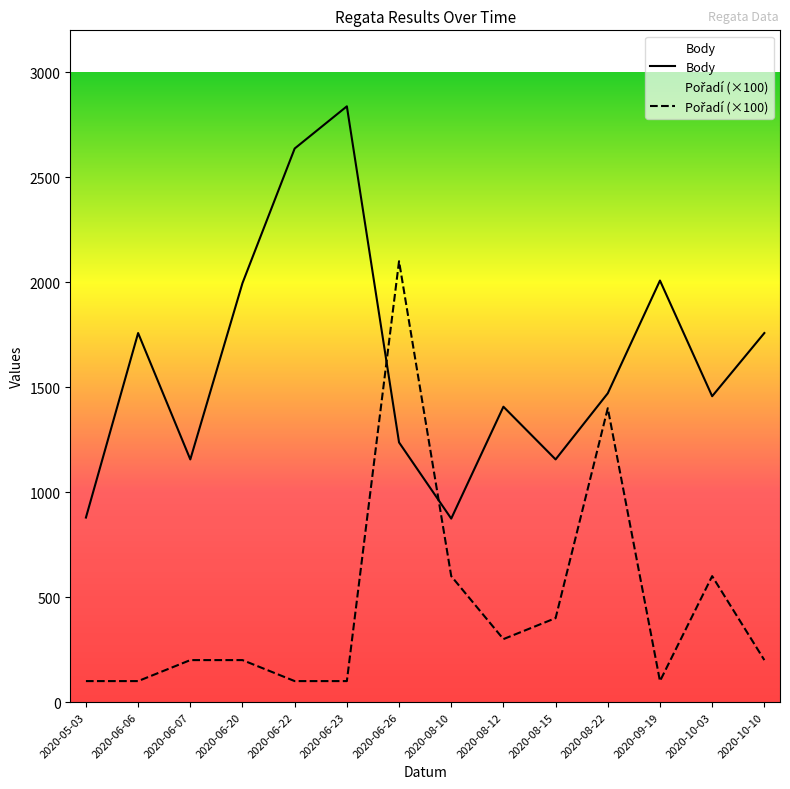

Reading left to right, list all the values displayed in this chart.

Body: 2020-05-03=879	2020-06-06=1758	2020-06-07=1156	2020-06-20=1996	2020-06-22=2637	2020-06-23=2838	2020-06-26=1237	2020-08-10=874	2020-08-12=1407	2020-08-15=1156	2020-08-22=1471	2020-09-19=2008	2020-10-03=1457	2020-10-10=1758
Pořadí: 2020-05-03=100	2020-06-06=100	2020-06-07=200	2020-06-20=200	2020-06-22=100	2020-06-23=100	2020-06-26=2100	2020-08-10=600	2020-08-12=300	2020-08-15=400	2020-08-22=1400	2020-09-19=100	2020-10-03=600	2020-10-10=200